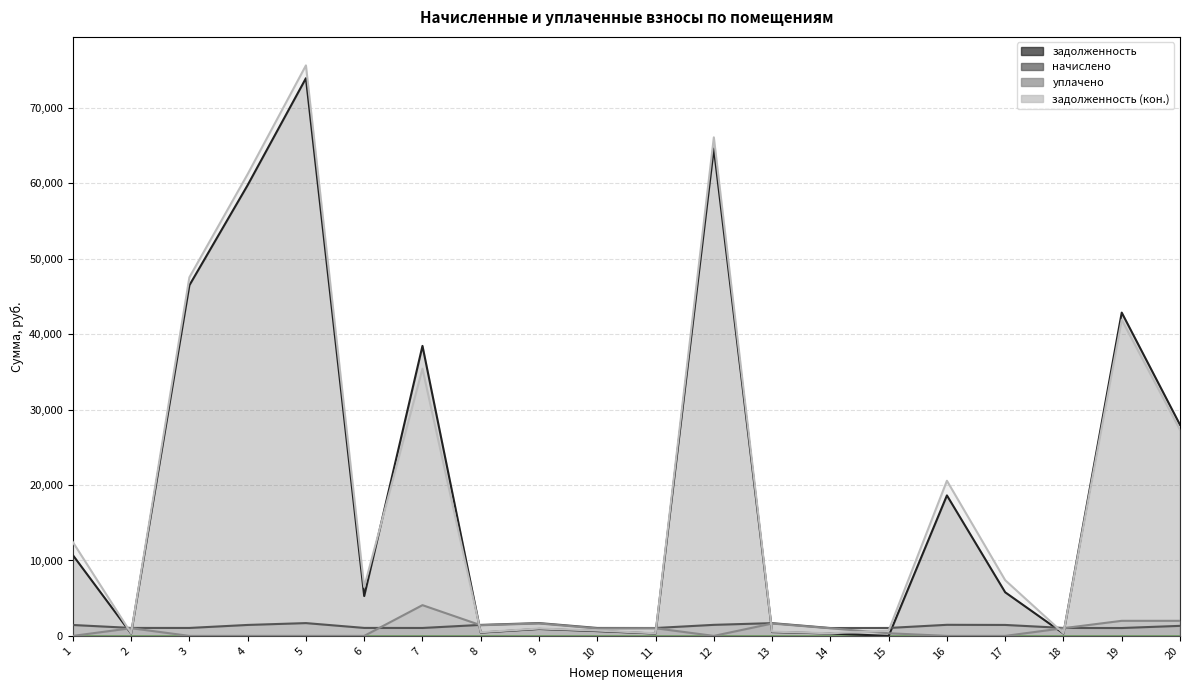

The value of задолженность (кон.) at 11 is 349.4. True or false?

True